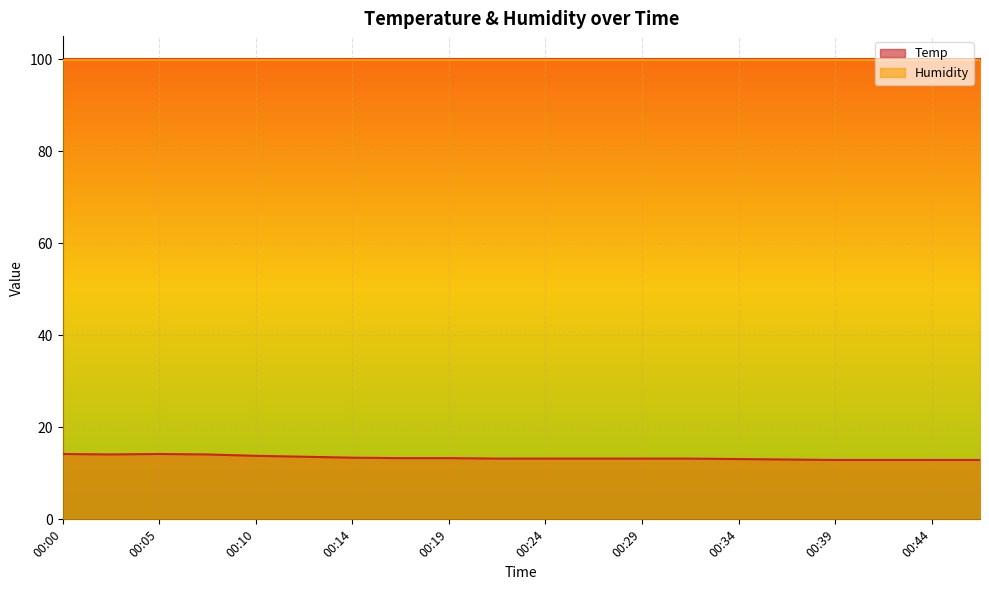

The value at 00:19 is 13.3. True or false?

True